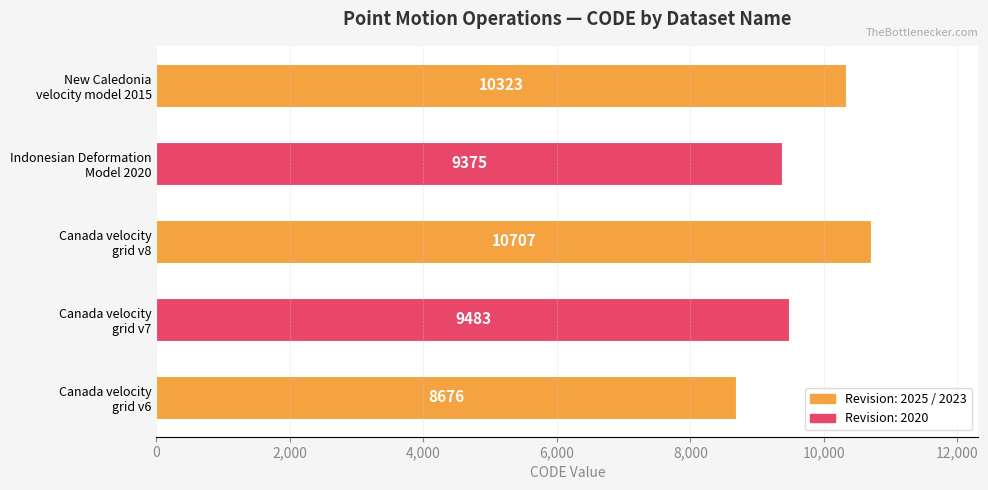

What is the sum of all values?

48564